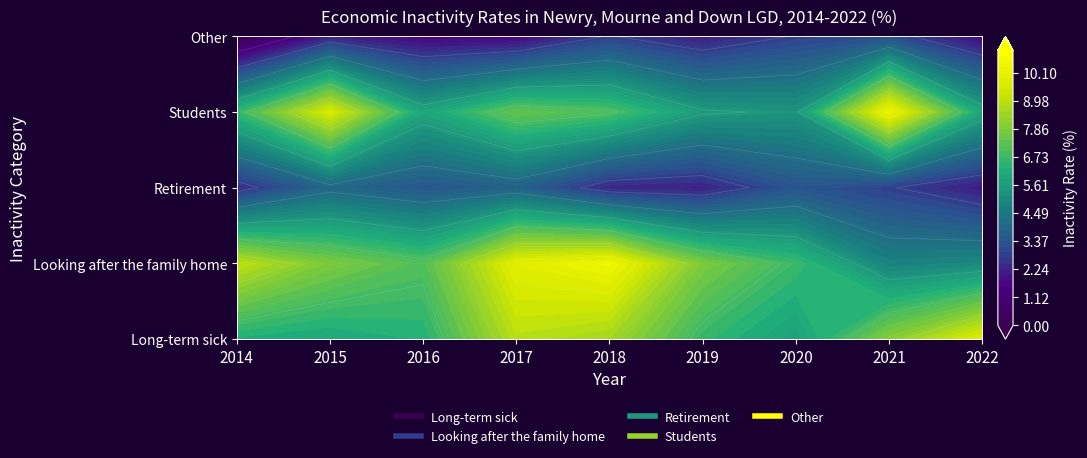

What is the total value across all series at 2022?

24.5